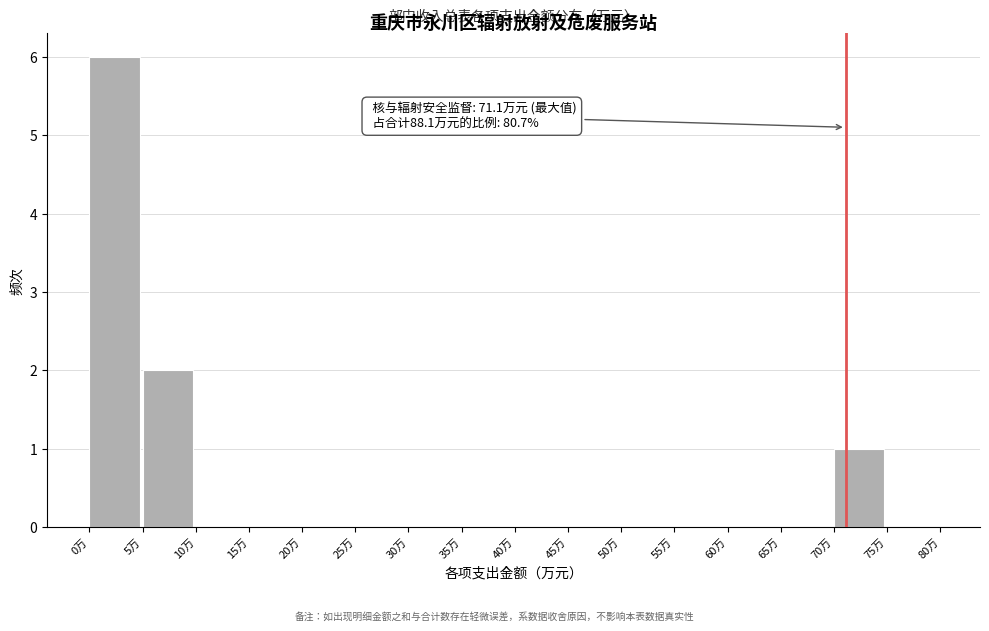

Which range on the x-axis has the tallest bar?

0 to 5